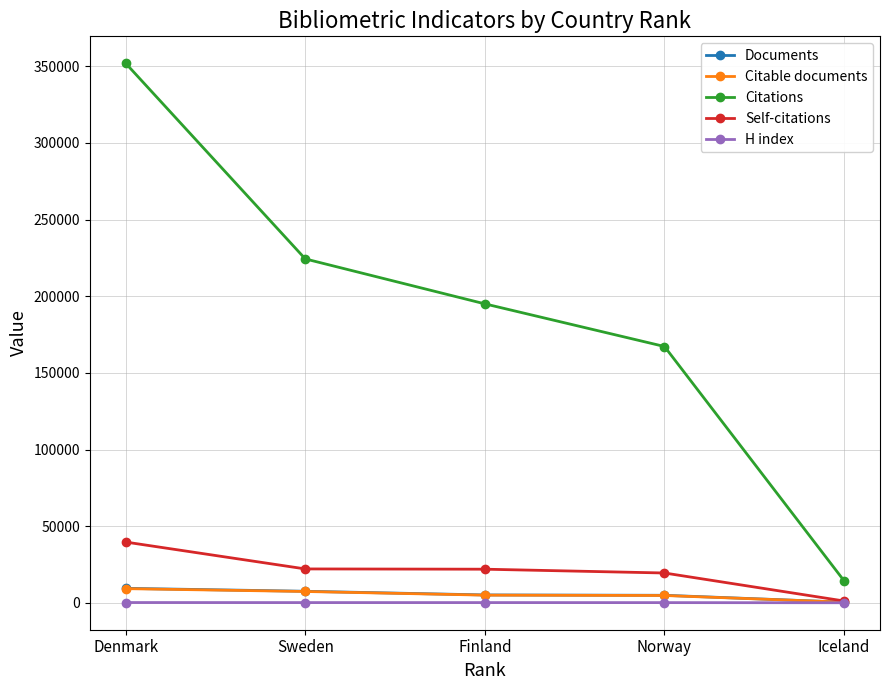

What is the label of the 1st point from the right?

Iceland